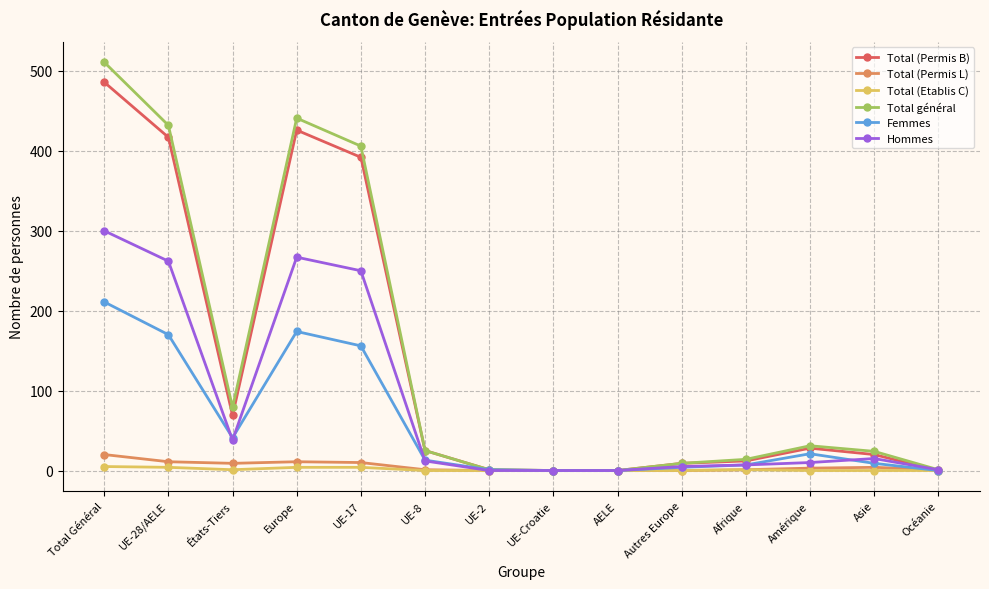

Which series has the largest total across all categories?

Total général